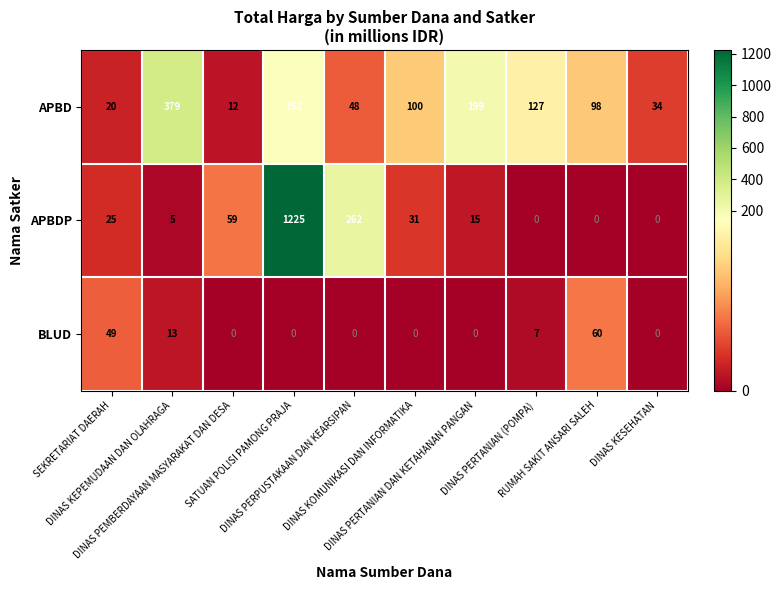

How many categories are shown in the chart?

10